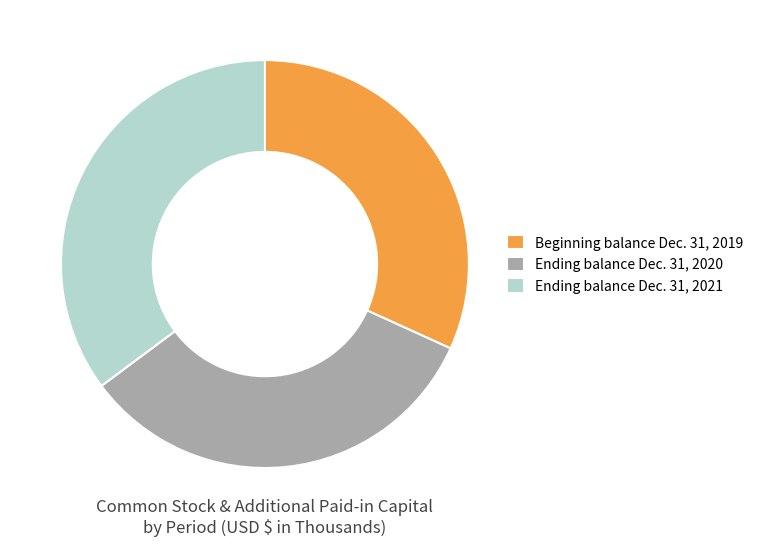

Is there a majority slice in this chart?

No